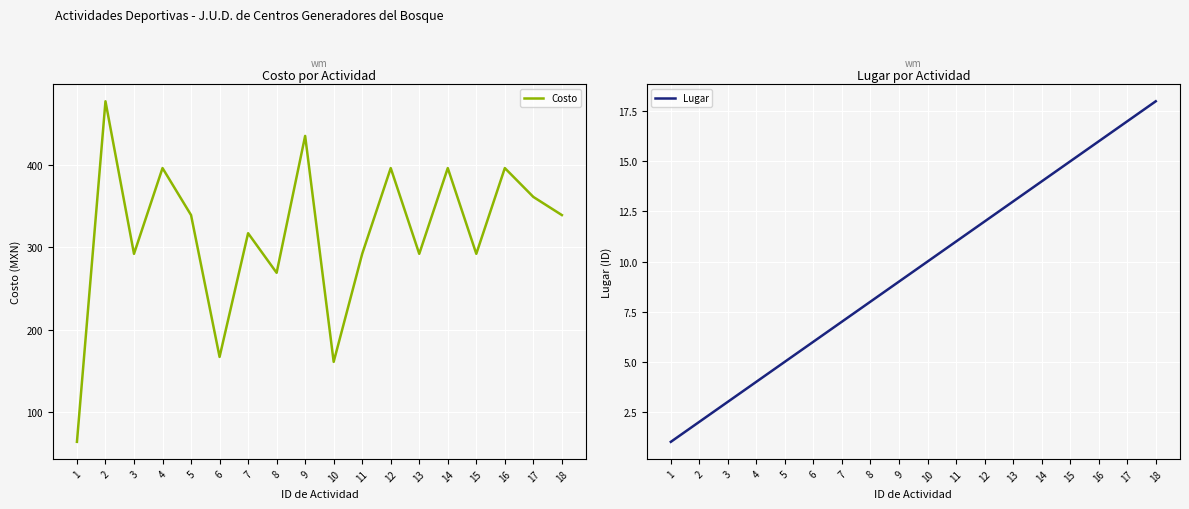

How many data points in Costo are less than 339?

9